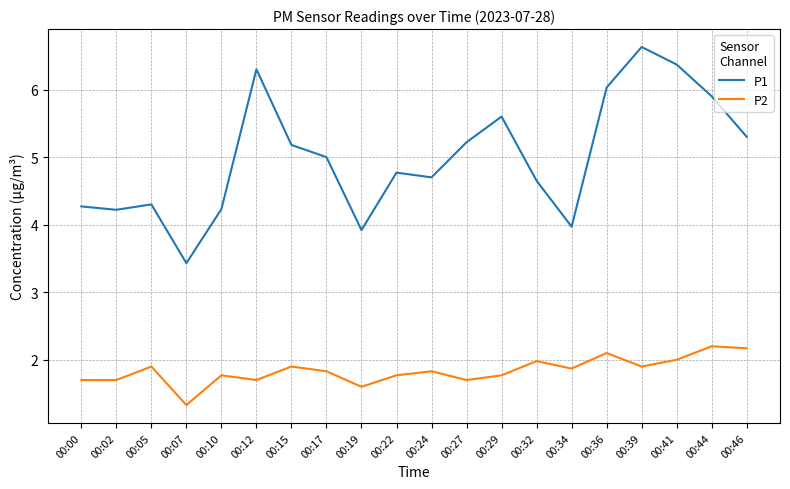

What is the difference between the P2 values at 00:36 and 00:22?

0.3